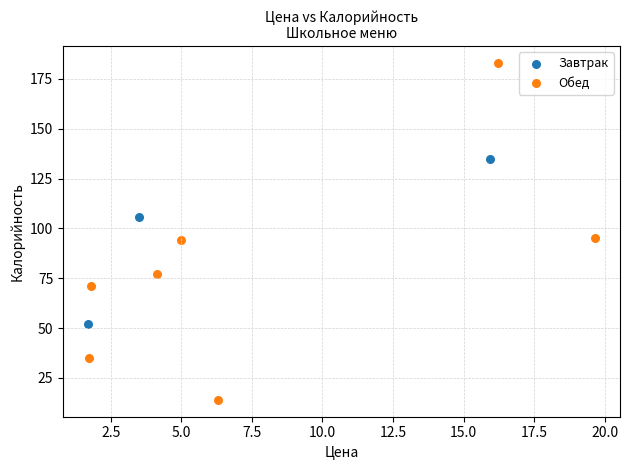

What are all the series names shown in the legend?

Завтрак, Обед